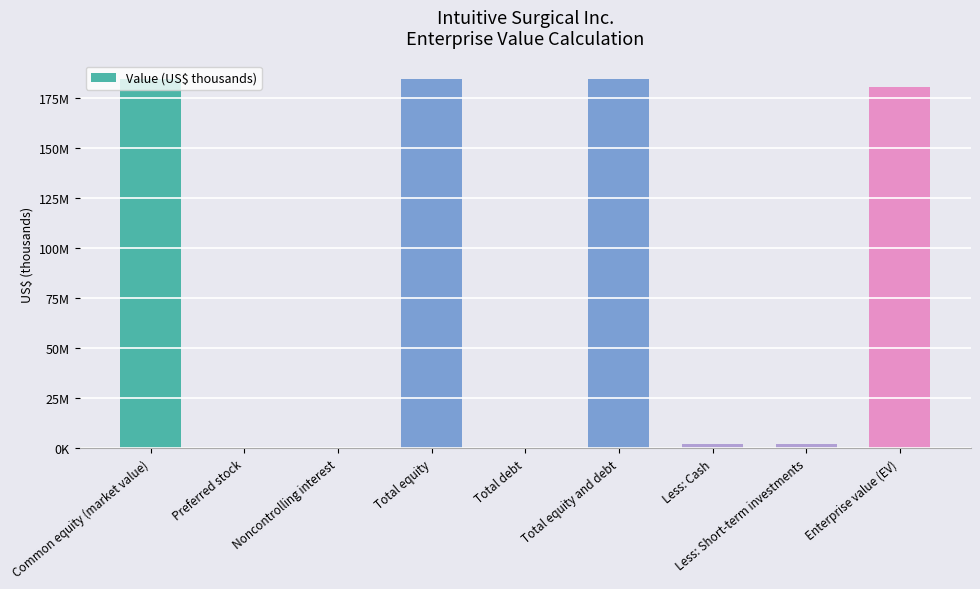

What value does the data have at Enterprise value (EV)?

180628575